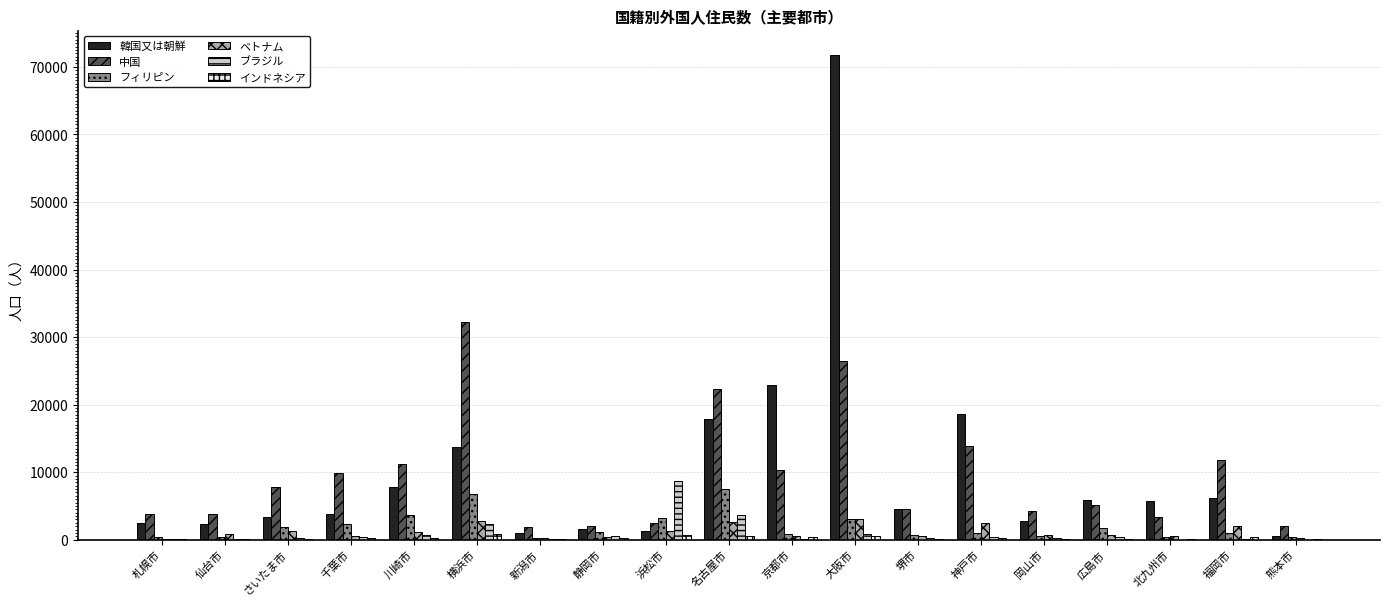

What is the maximum value shown in the chart?

71760